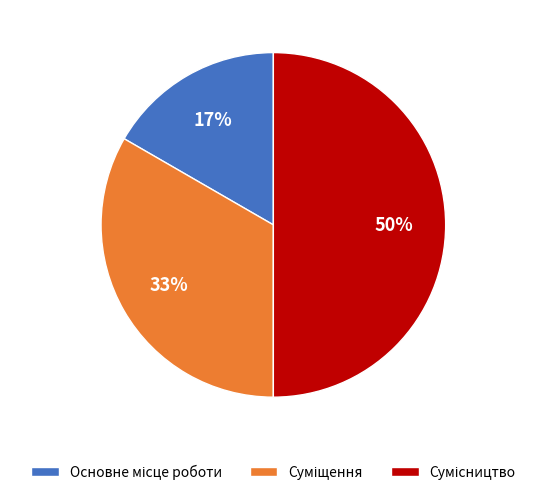

To the nearest percent, what is the average slice percentage?

33%